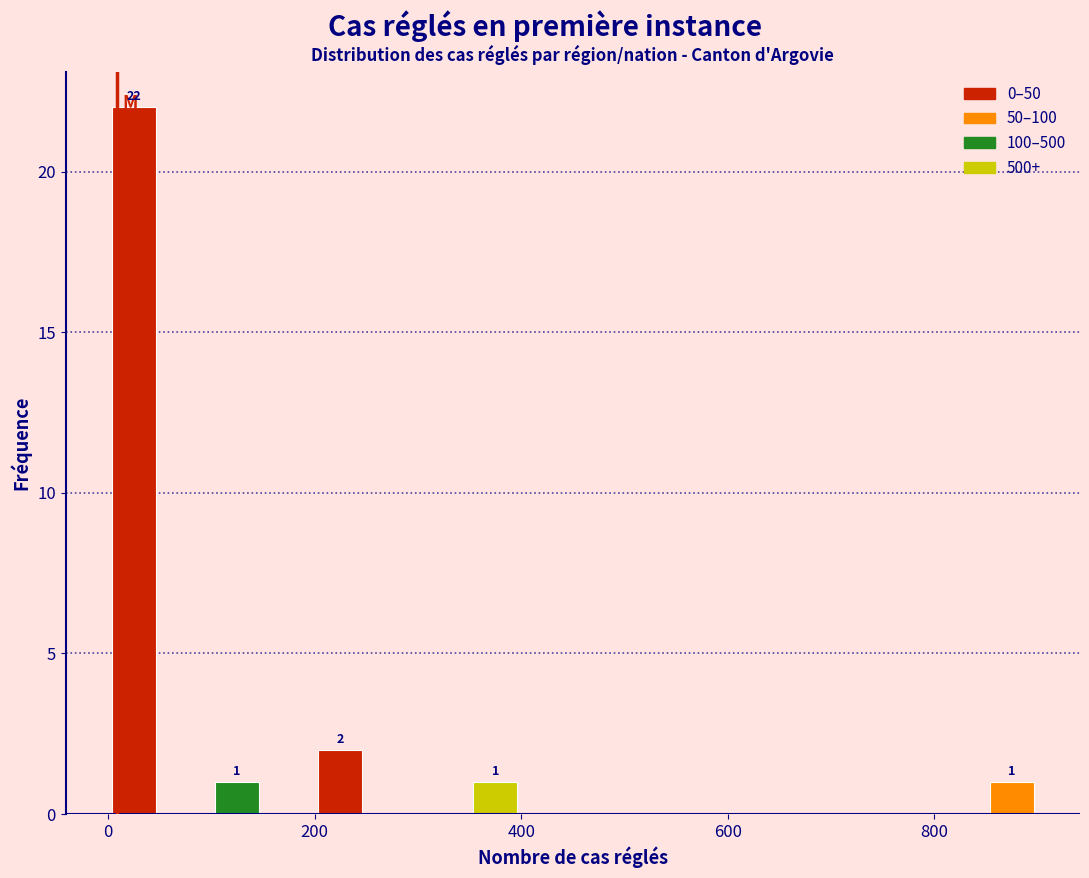

Read against the x-axis, roughly where is the centre of the tallest bar?

20